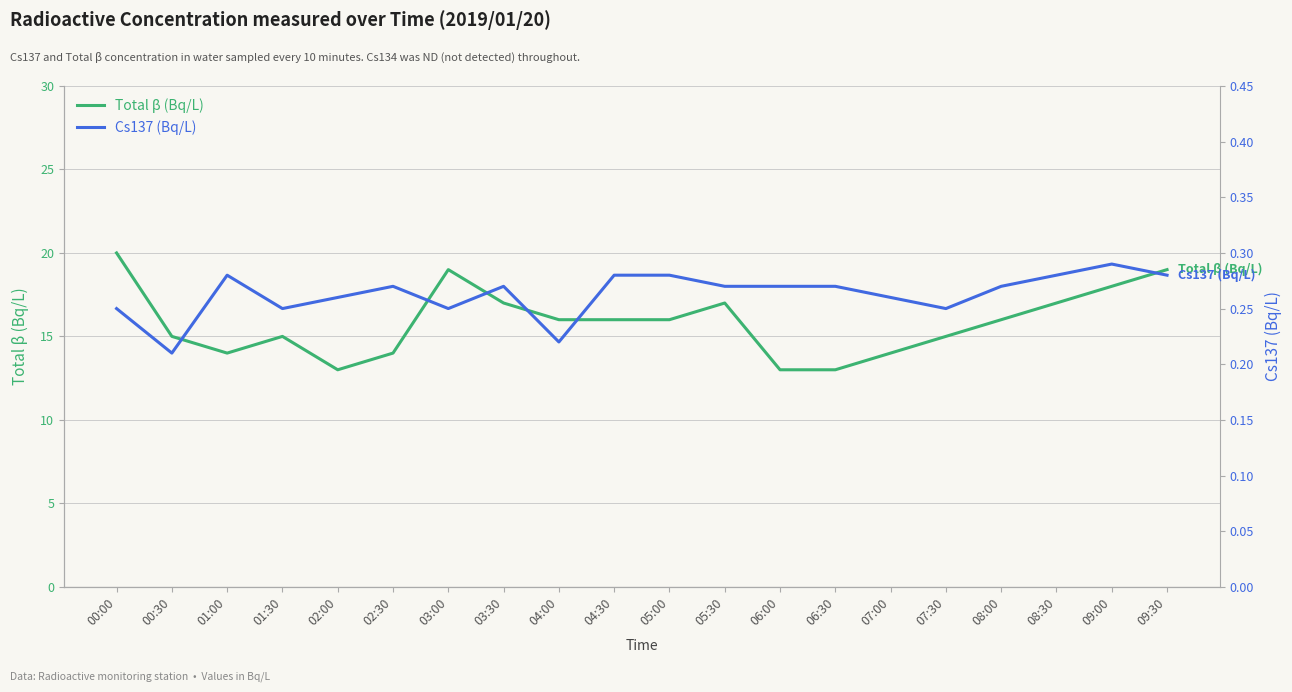

In Cs137 (Bq/L), how many points are lower than both neighbors (excluding endpoints)?

5